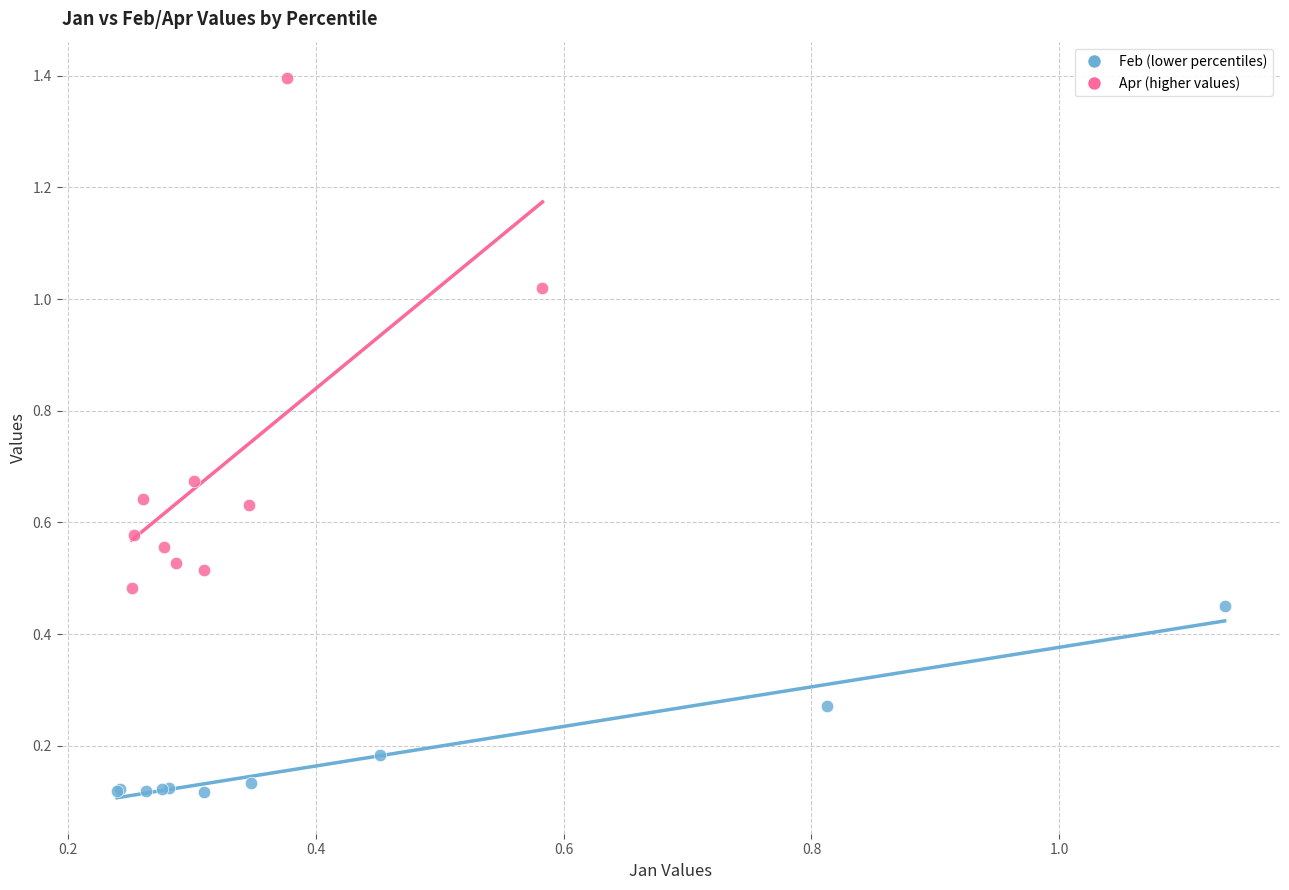

Which series reaches the maximum Y coordinate?

Apr (higher values)